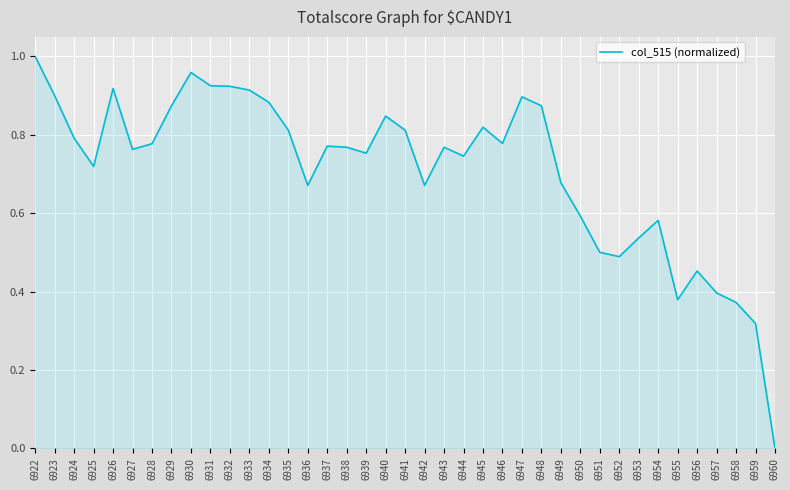

Is it true that the value at 6948 is 0.9?

True